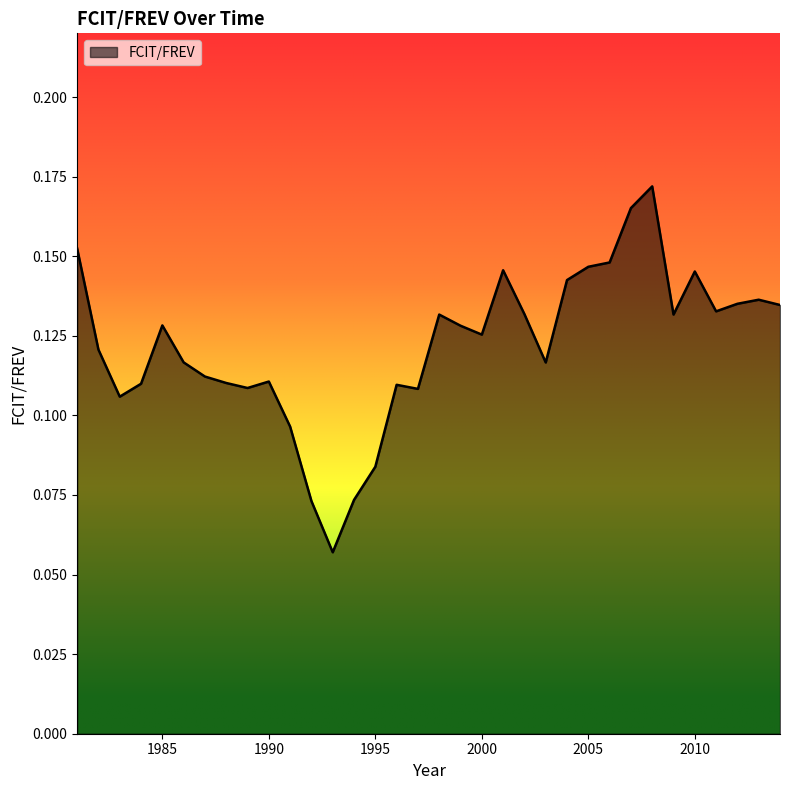

List the labels in order of value, smallest first.

1993, 1992, 1994, 1995, 1991, 1983, 1997, 1989, 1996, 1984, 1988, 1990, 1987, 2003, 1986, 1982, 2000, 1999, 1985, 1998, 2009, 2002, 2011, 2014, 2012, 2013, 2004, 2010, 2001, 2005, 2006, 1981, 2007, 2008